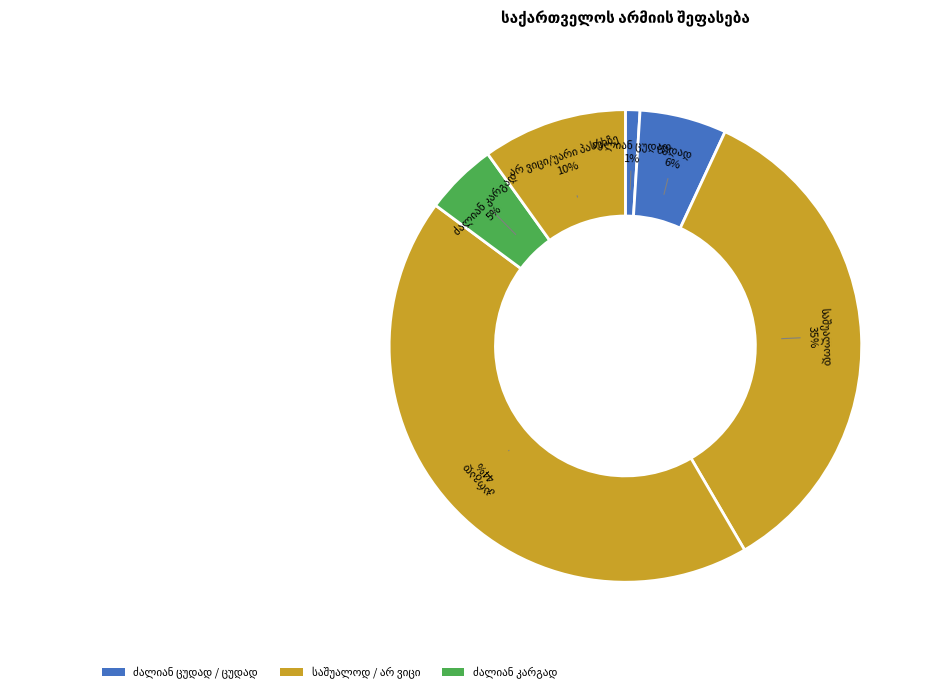

True or false: ძალიან ცუდად accounts for 7% of the total.

False